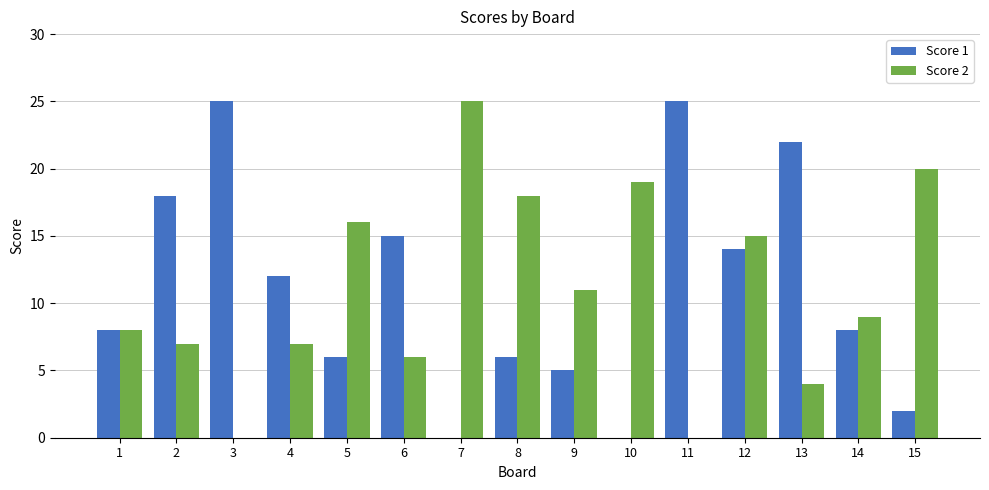

Are the bars horizontal?

No